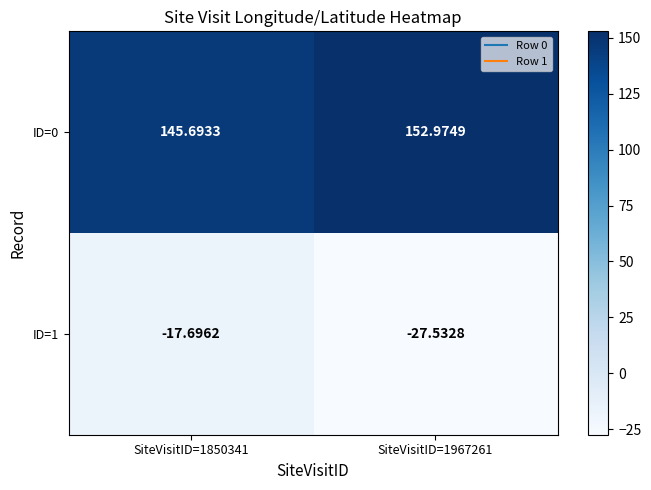

At how many categories does at least one series exceed 79?

2